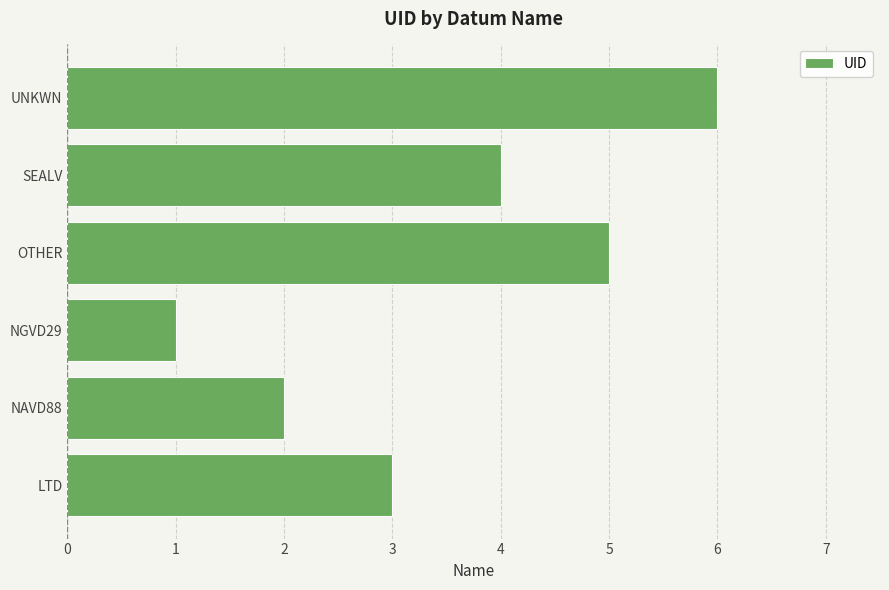

Which has a higher value, NAVD88 or OTHER?

OTHER